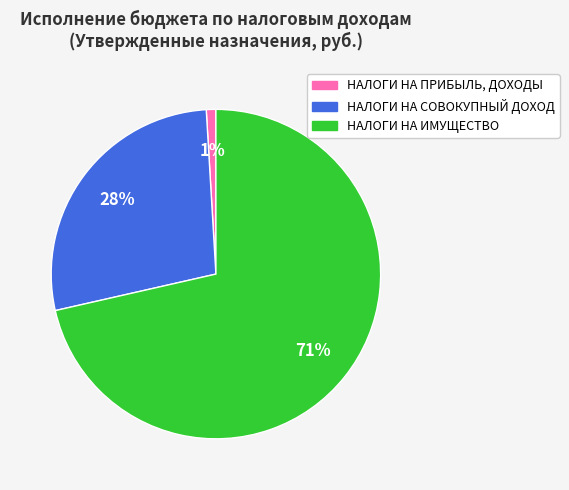

Is it true that НАЛОГИ НА ПРИБЫЛЬ, ДОХОДЫ is 7% of the pie?

False